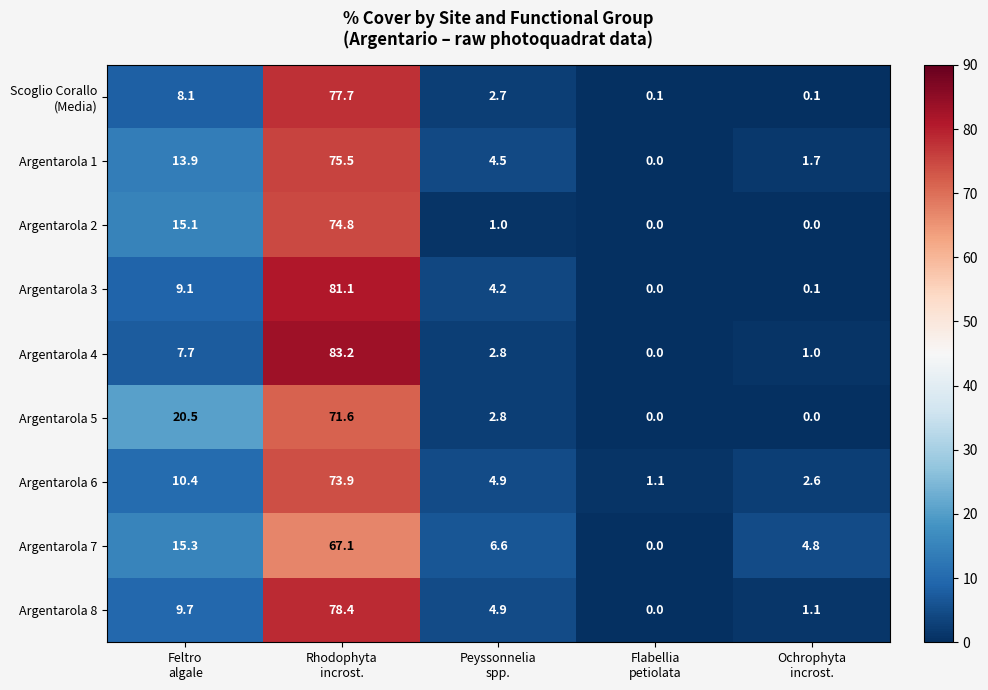

Which series has the largest range (max minus min)?

Argentarola 4